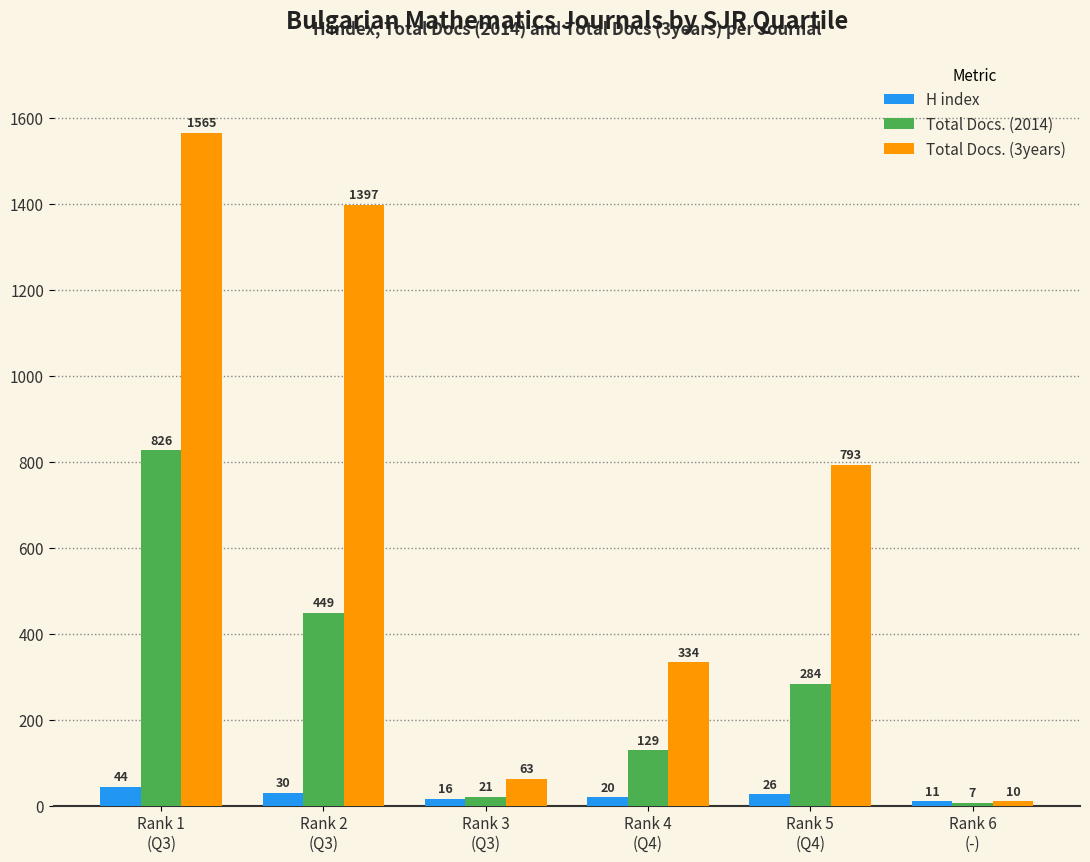

What is the total value across all series at Rank 3
(Q3)?

100